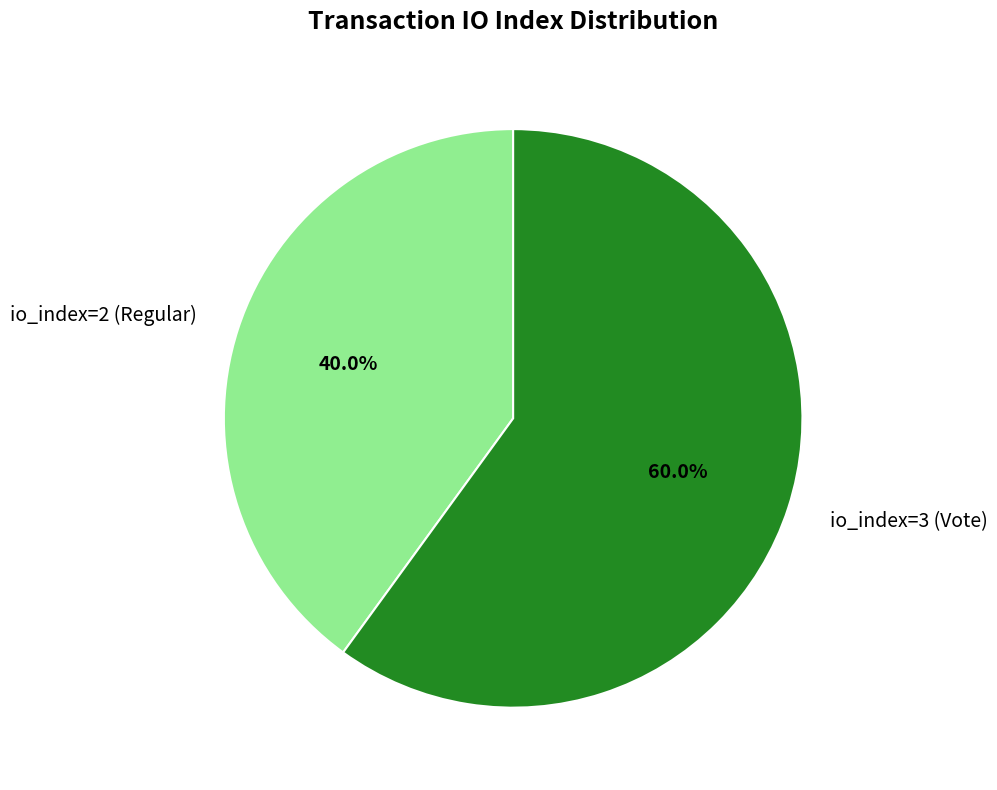

Rank the categories by value from highest to lowest.

io_index=3 (Vote), io_index=2 (Regular)